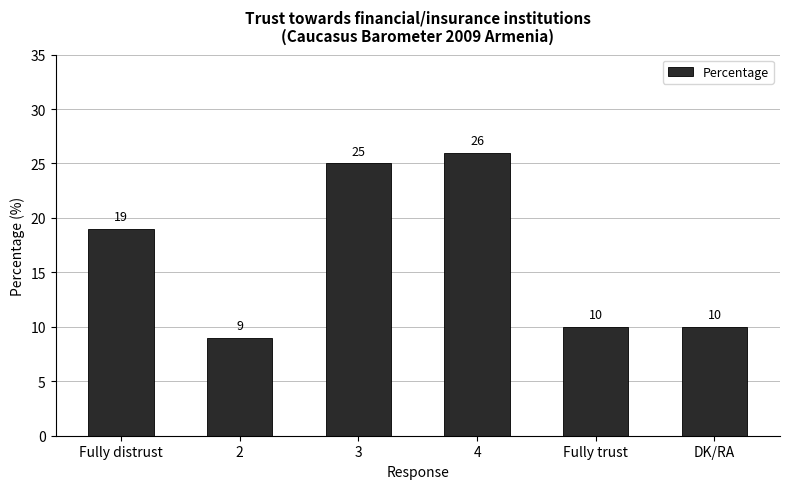

What is the approximate value at Fully trust, to the nearest 5?

10